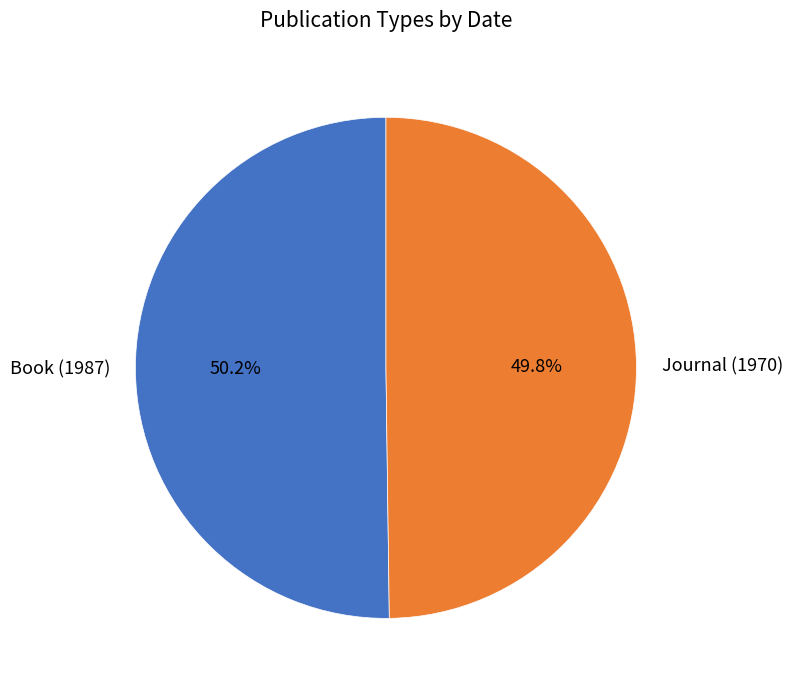

Does any single category account for the majority?

Yes